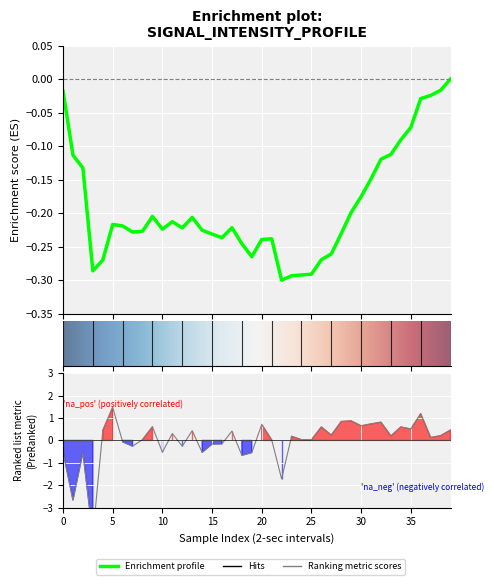

Is it true that the value at 21 is 0.0?

True